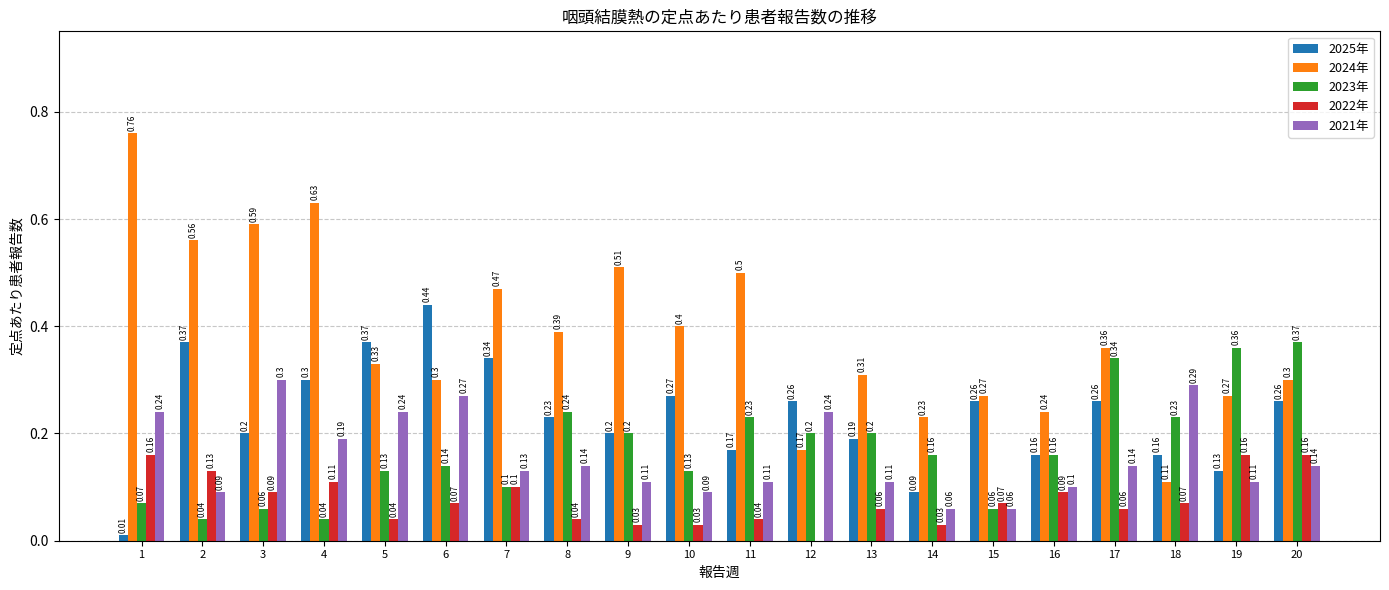

Between 15 and 20, which series saw the biggest shift?

2023年